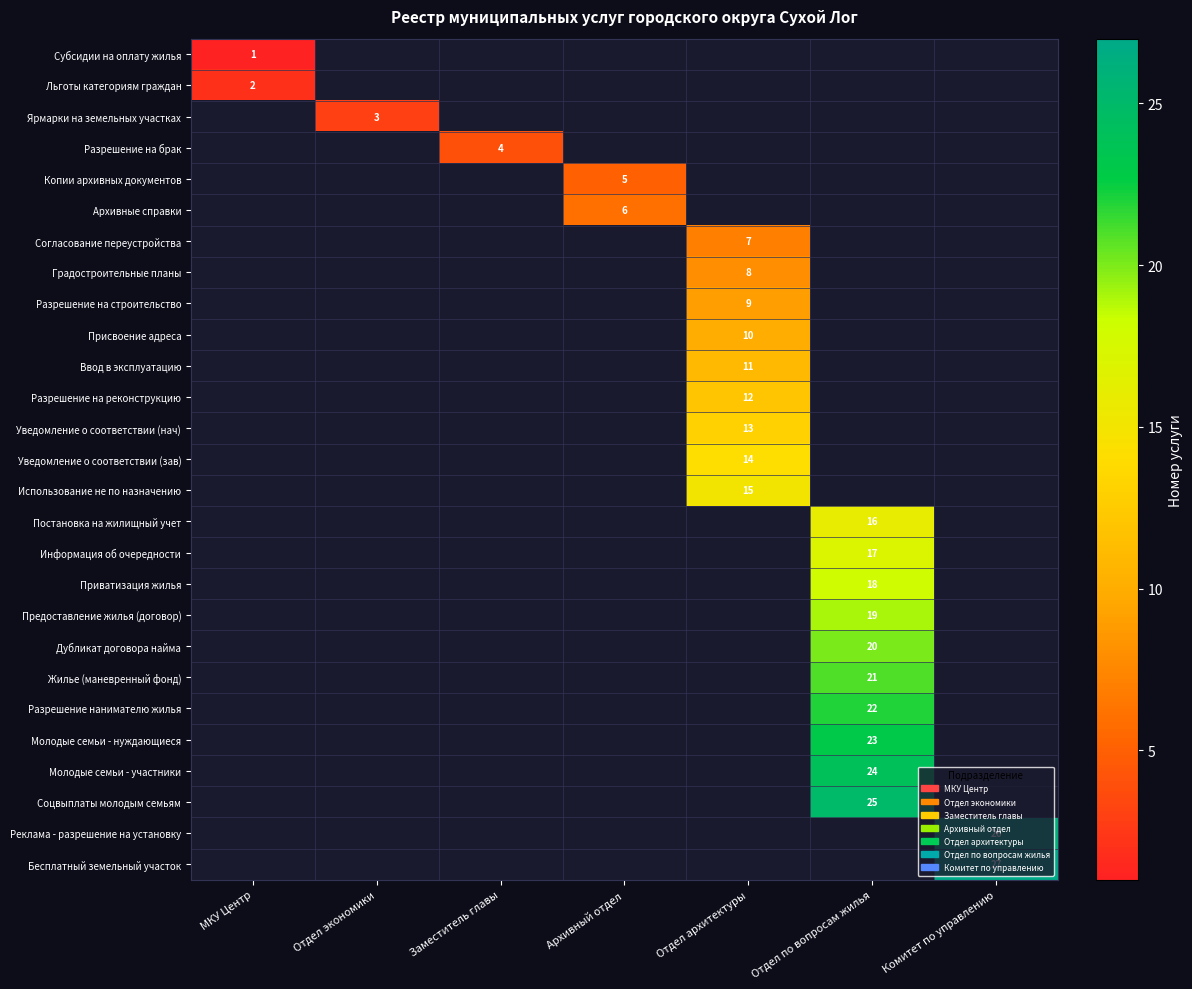

The Согласование переустройства series shows 4 at Отдел архитектуры. True or false?

False